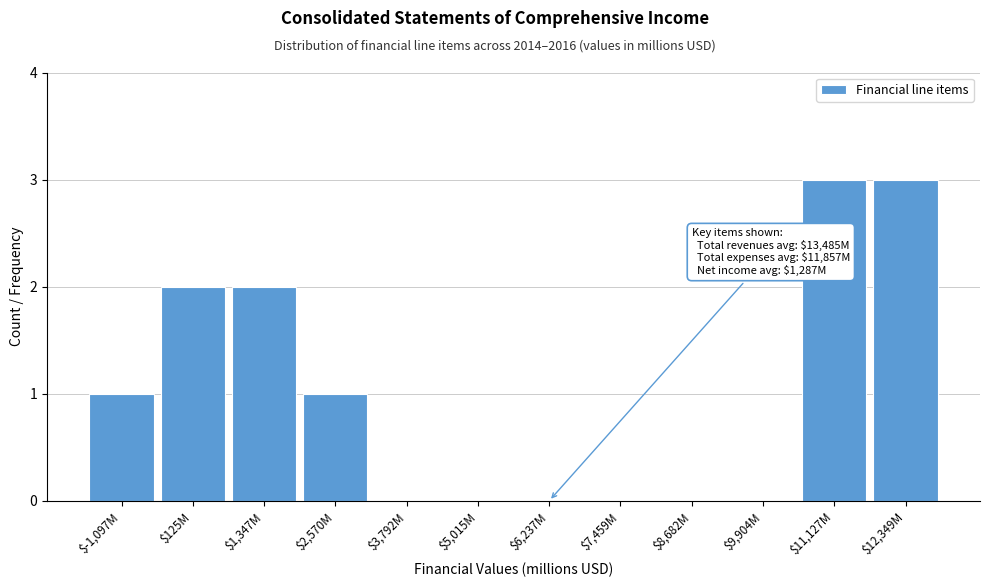

Is it true that the value at $125M is 2?

True